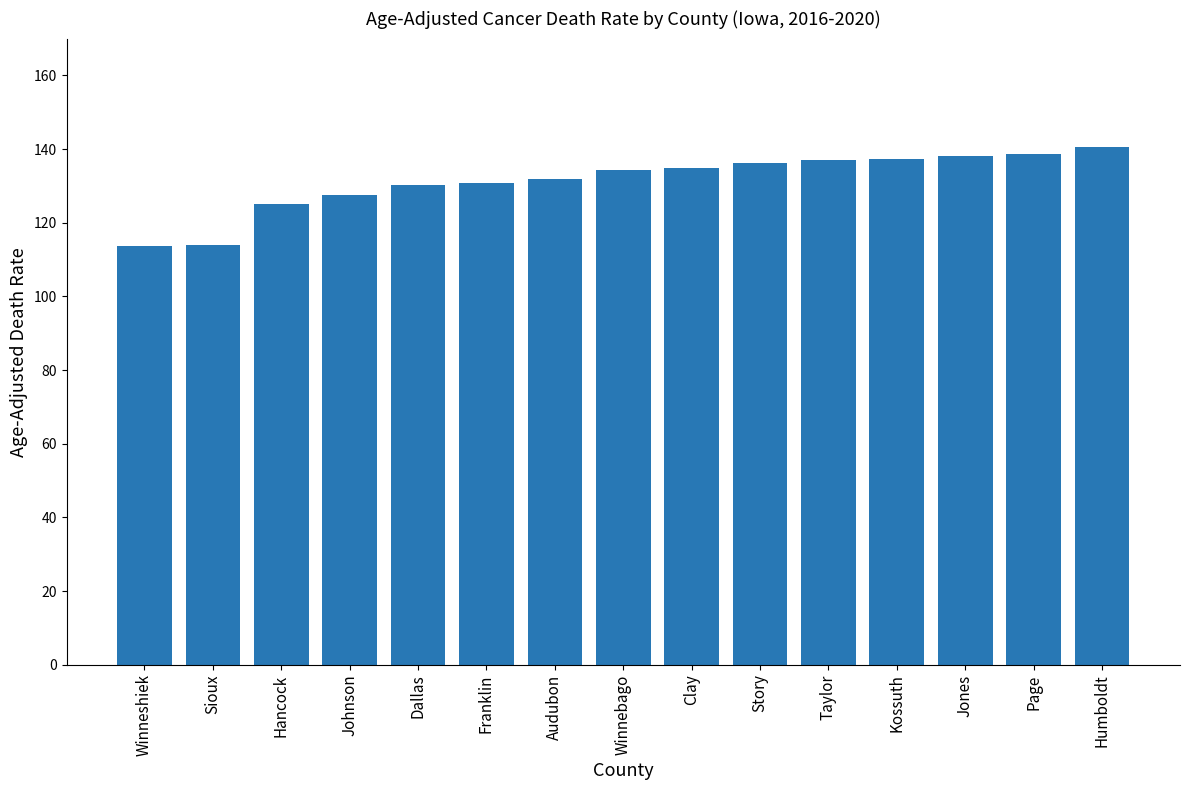

Approximately how many times larger is the value at Jones compared to Winnebago?

1.0